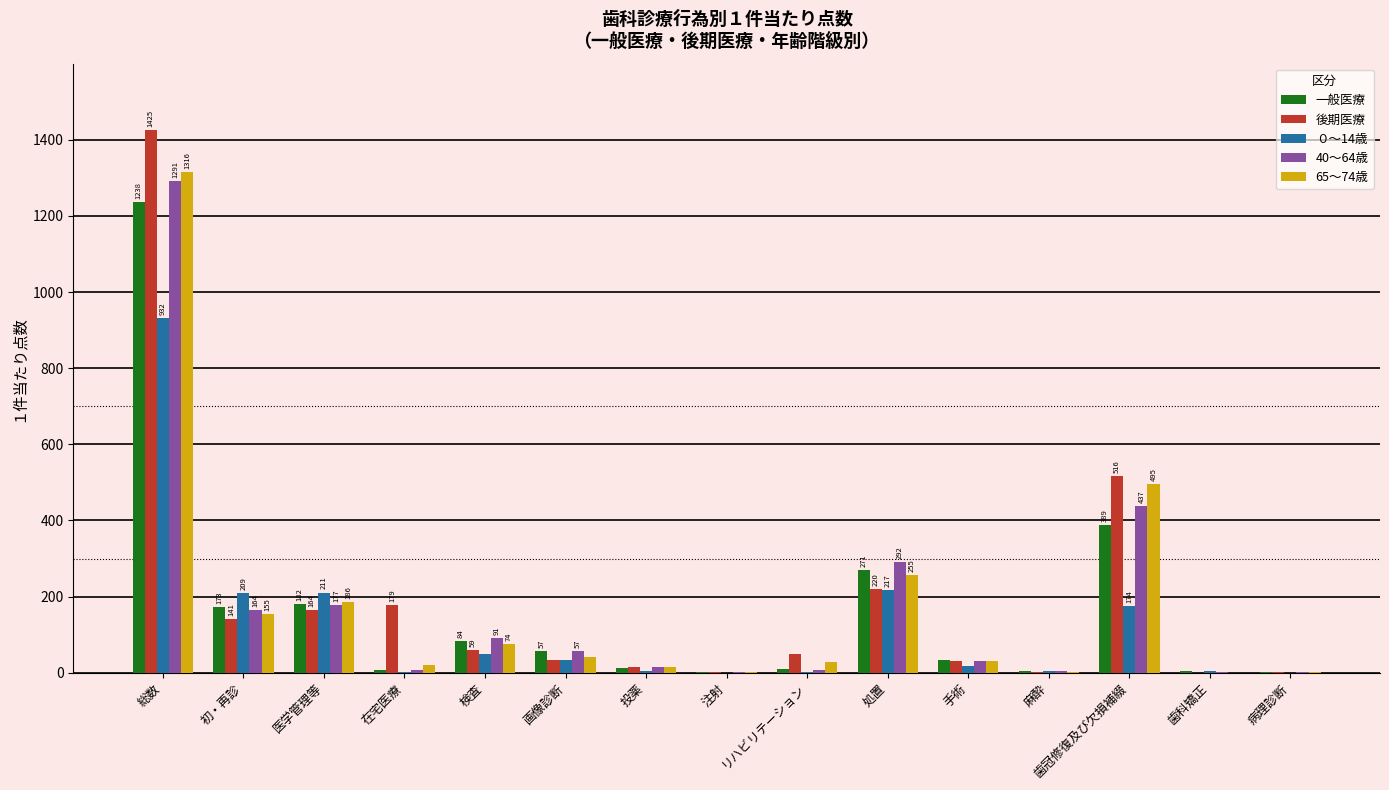

The 65～74歳 series shows 30.6 at 手術. True or false?

True